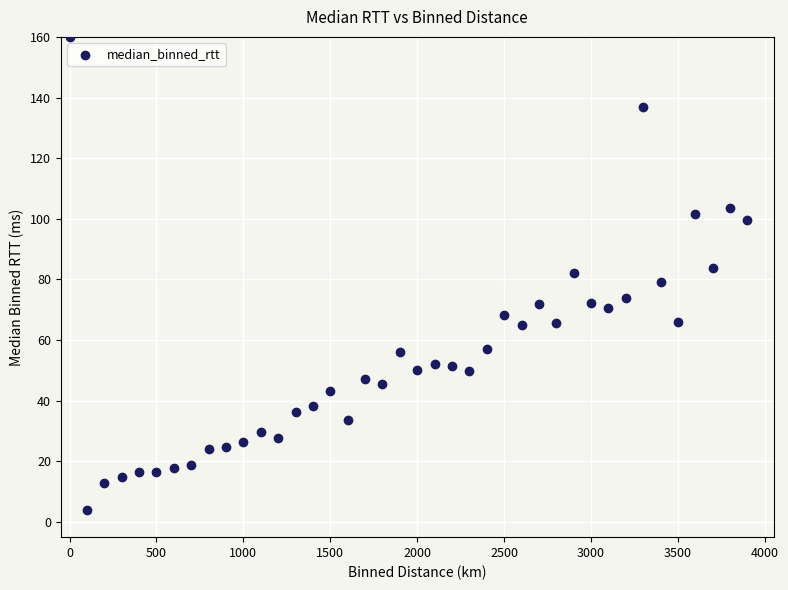

What is the range of Y values (max minus min)?

156.2